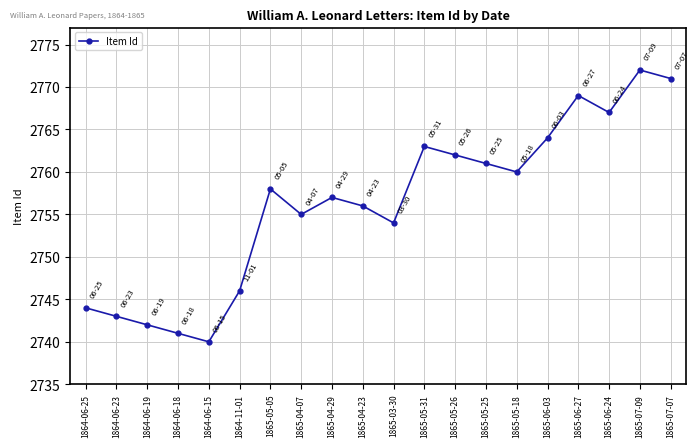

At which category does the chart reach its peak across all series?

1865-07-09